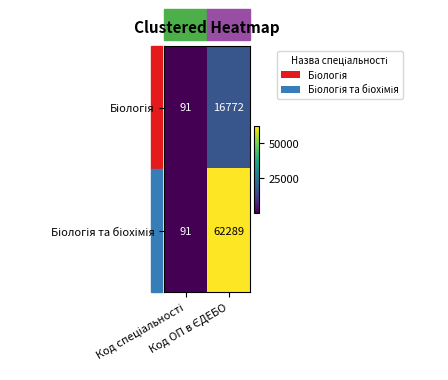

What is the minimum value shown in the chart?

91